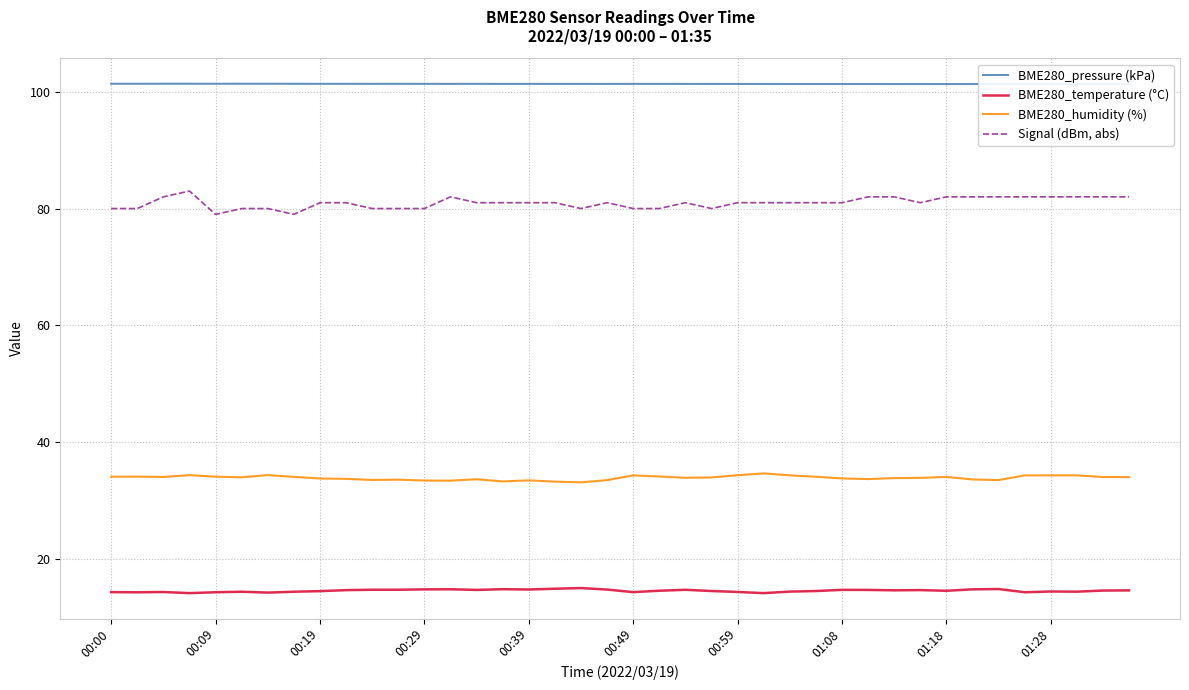

What is the maximum value for BME280_temperature (°C)?

15.0